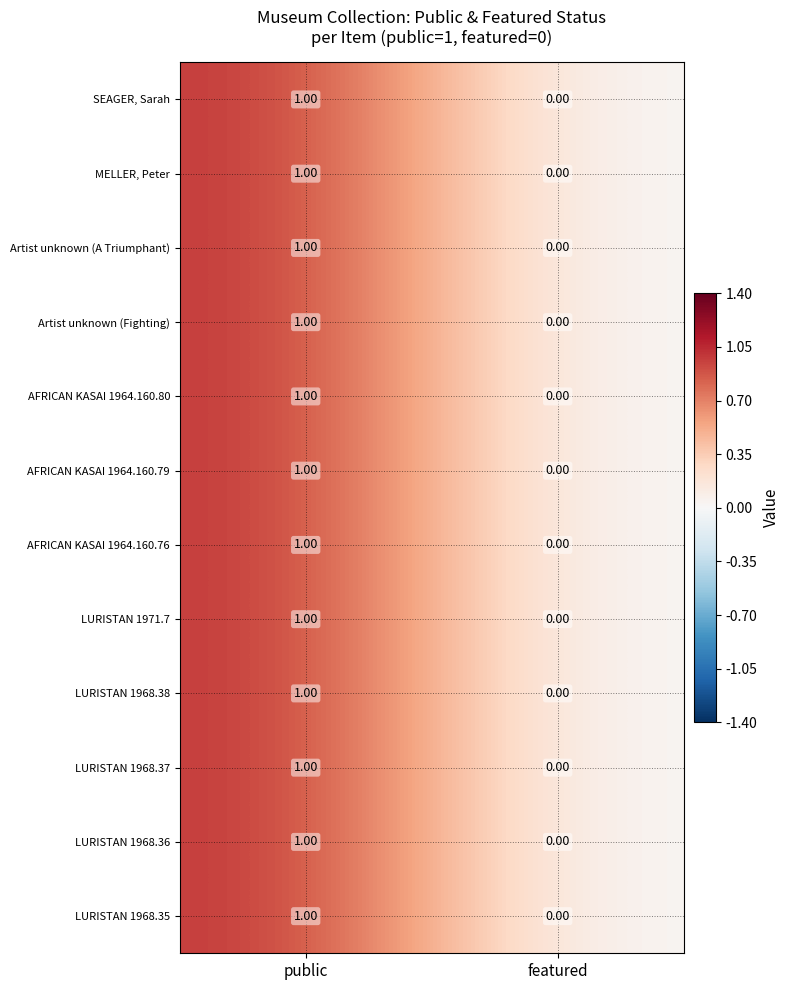

Where is SEAGER, Sarah nearest to the value 0?

featured